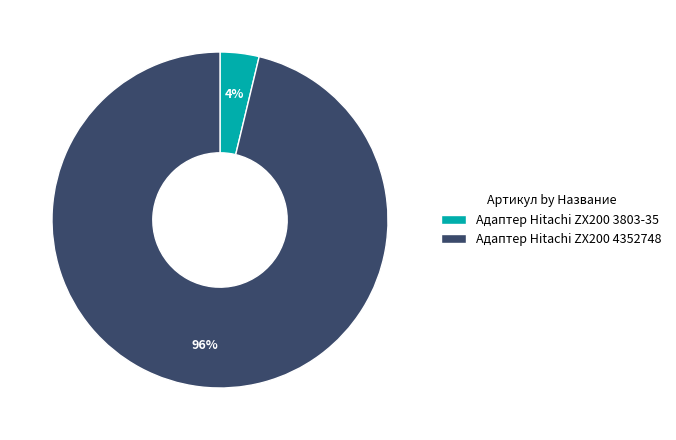

Between Адаптер Hitachi ZX200 4352748 and Адаптер Hitachi ZX200 3803-35, which is larger?

Адаптер Hitachi ZX200 4352748